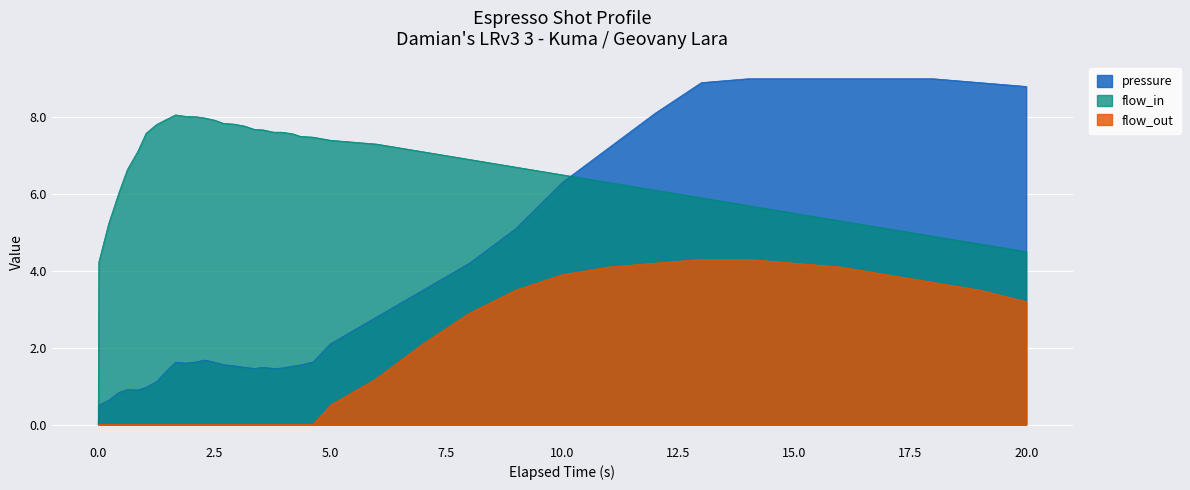

True or false: flow_out and flow_in intersect in this chart.

False